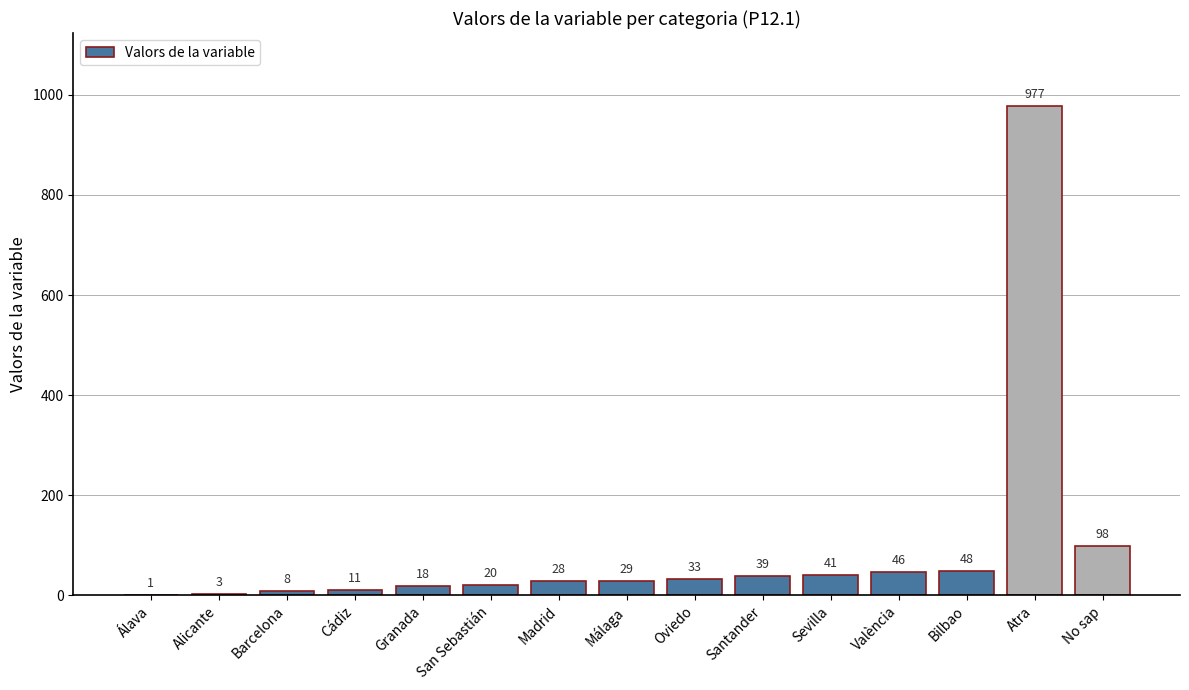

True or false: the data shows 3 at Alicante.

True